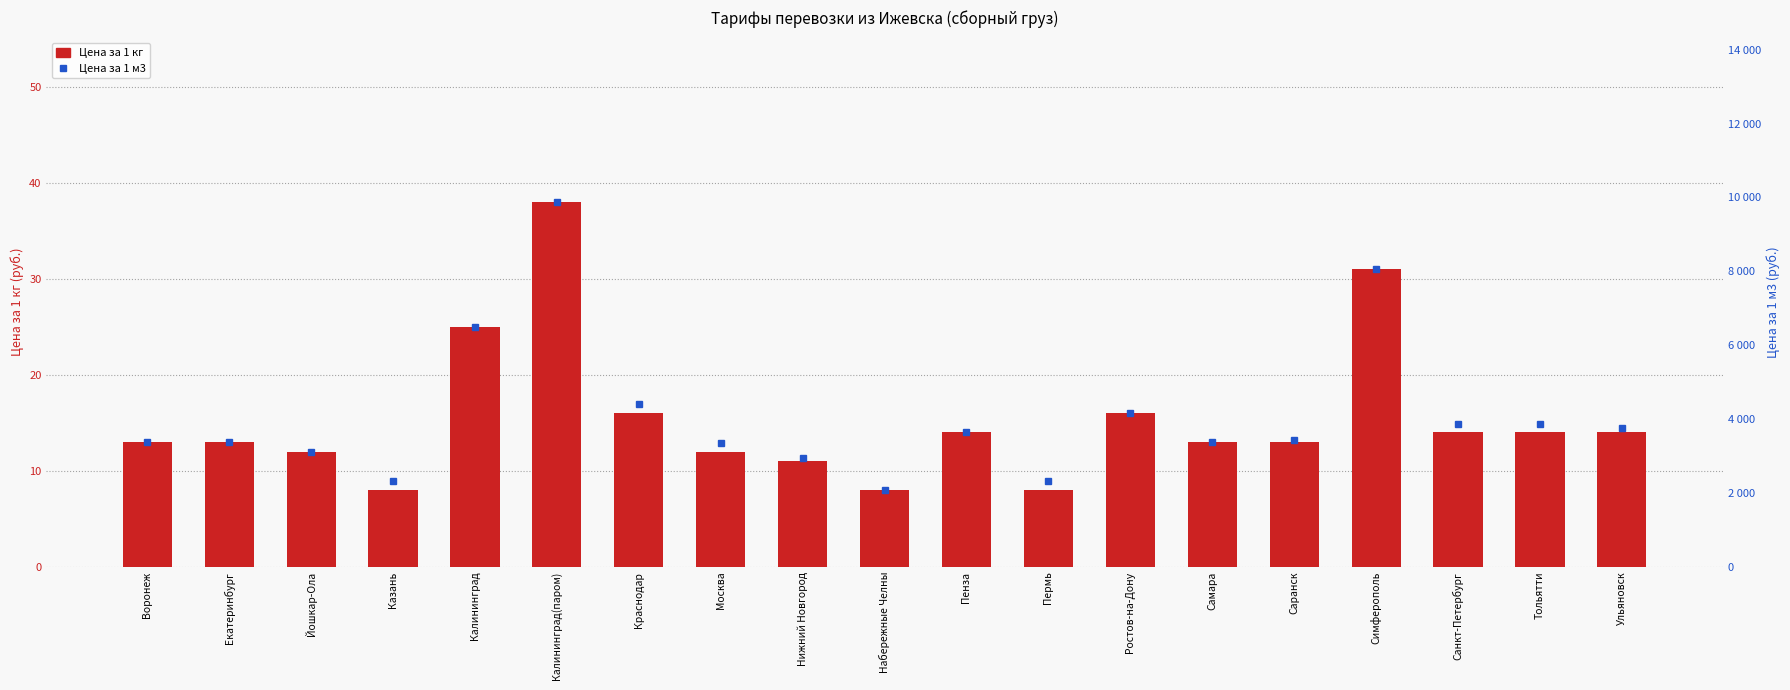

What is the difference between the maximum and minimum values in the Цена за 1 м3 series?

7800